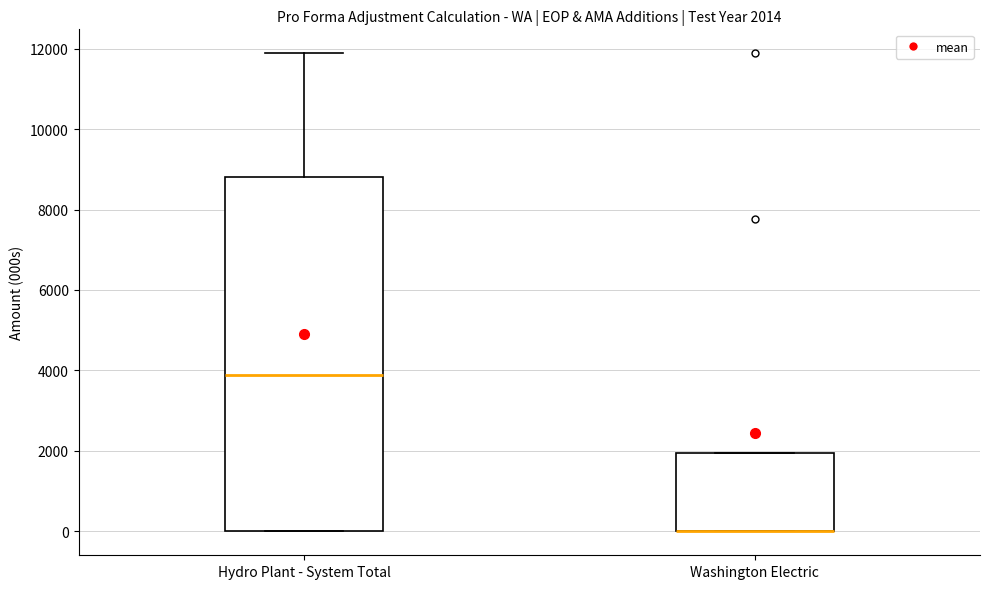

Which box is the tallest, from its lower edge to its upper edge?

Hydro Plant - System Total